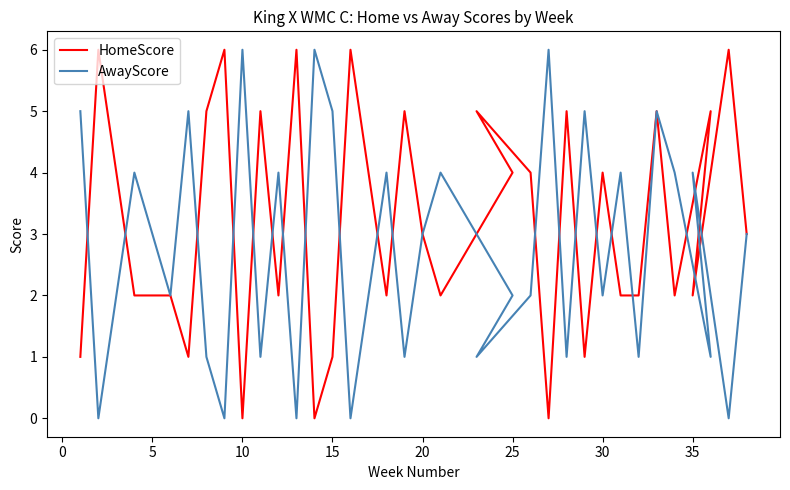

At how many categories does at least one series exceed 5?

8